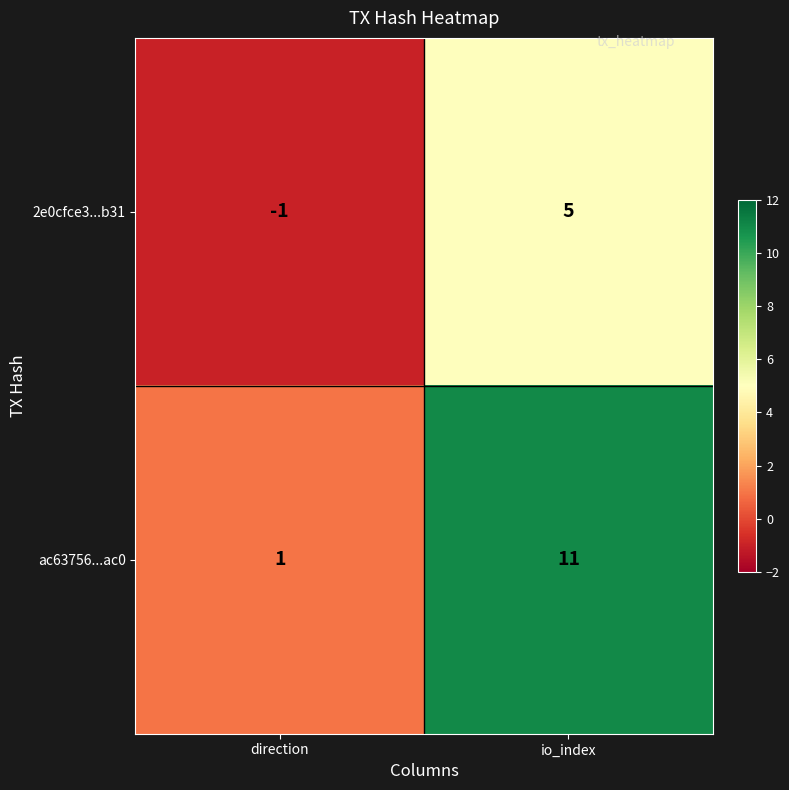

What is the spread (max minus min) of values at io_index?

6